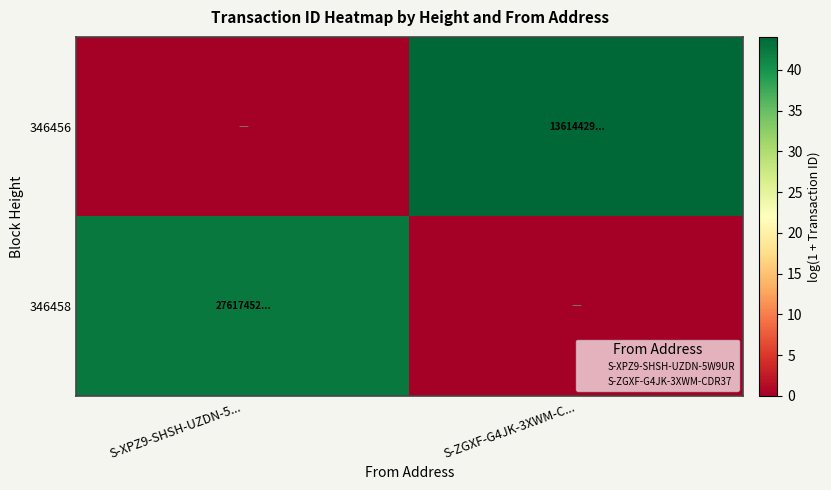

Reading left to right, list all the values displayed in this chart.

346456: S-XPZ9-SHSH-UZDN-5...=0.0	S-ZGXF-G4JK-3XWM-C...=44.1
346458: S-XPZ9-SHSH-UZDN-5...=42.5	S-ZGXF-G4JK-3XWM-C...=0.0